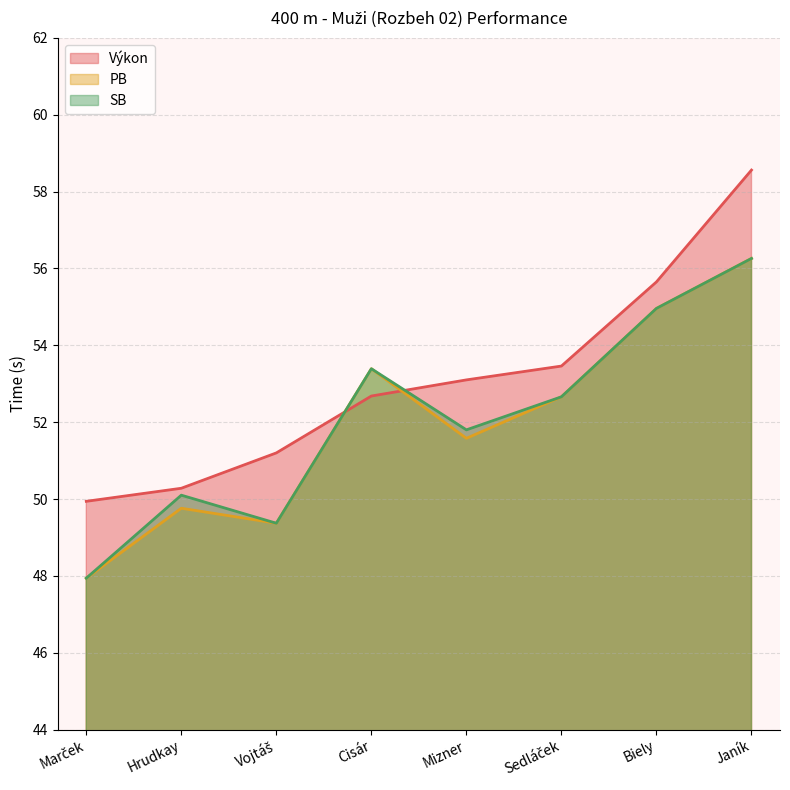

True or false: PB and SB intersect in this chart.

False